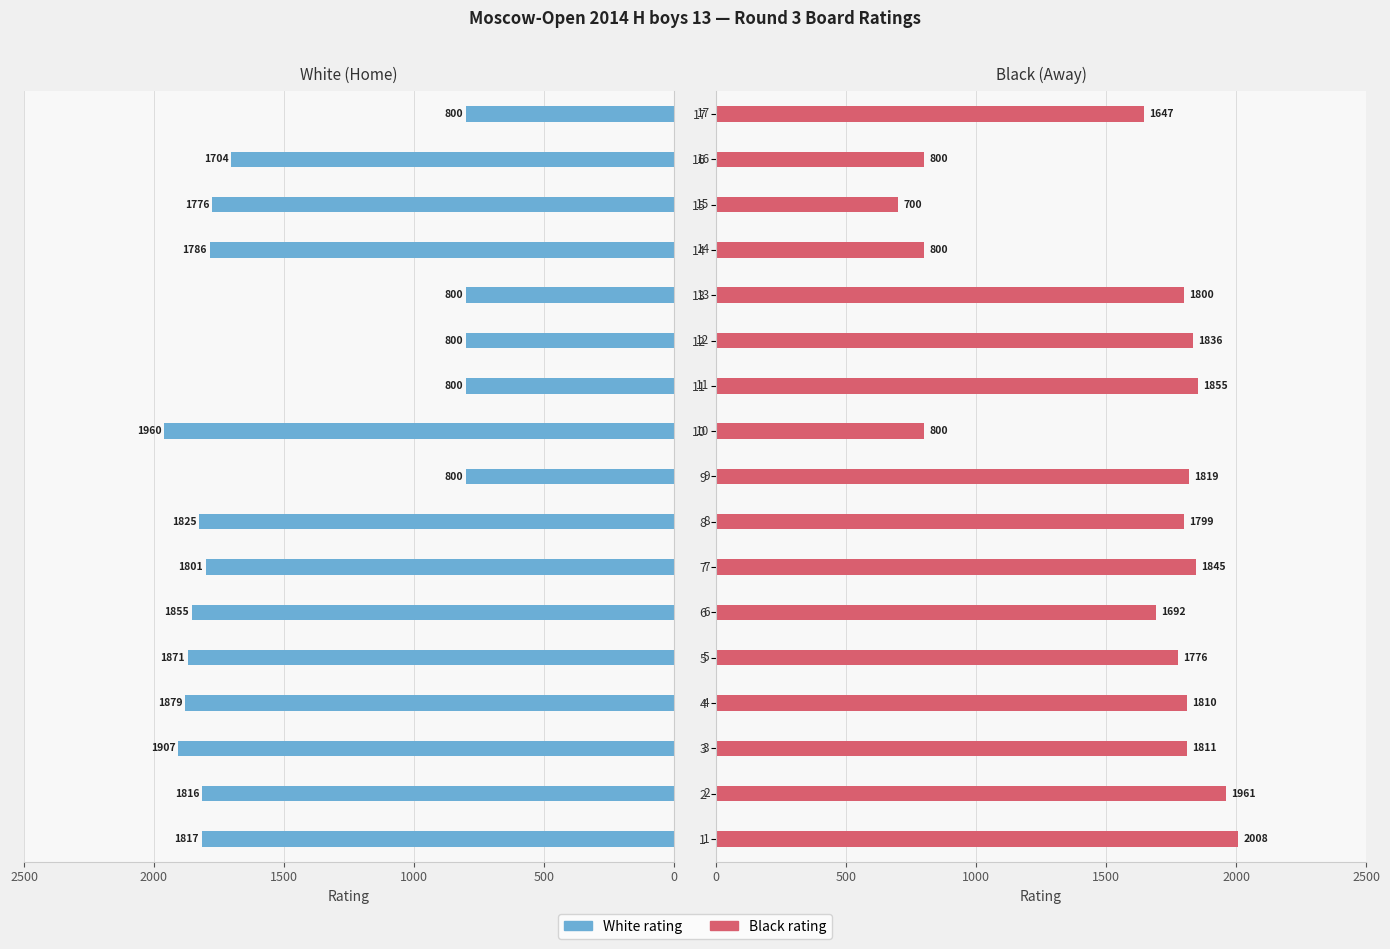

What is the label of the 13th bar from the right?

2000